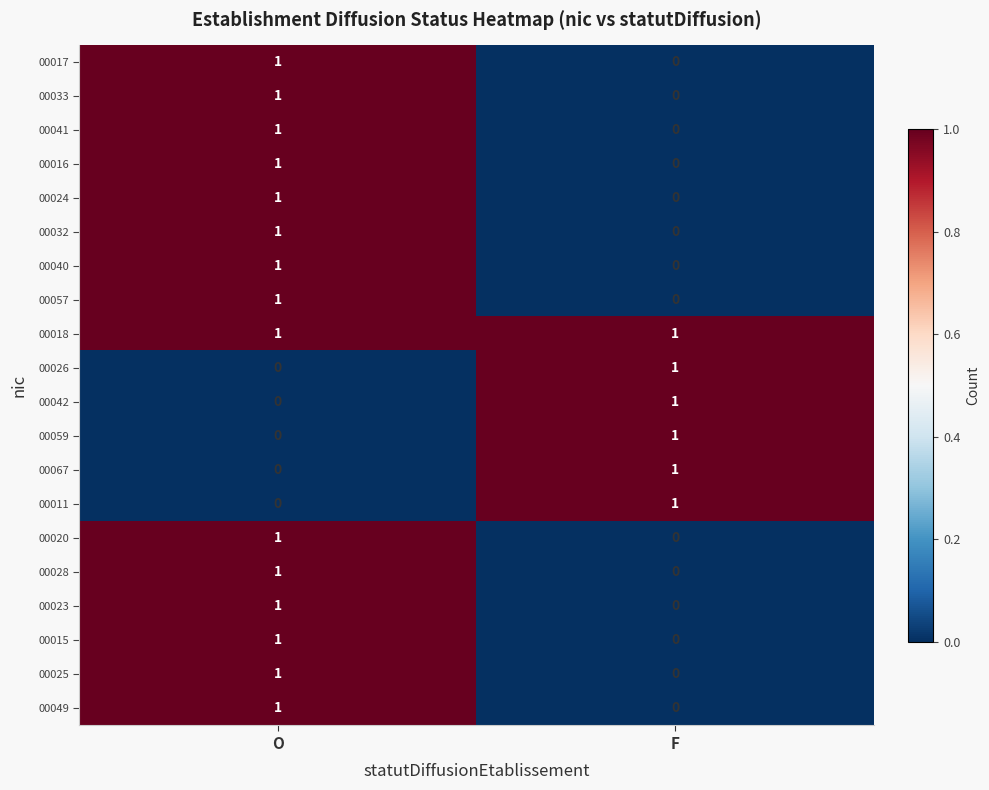

What is the total value across all series at F?

6